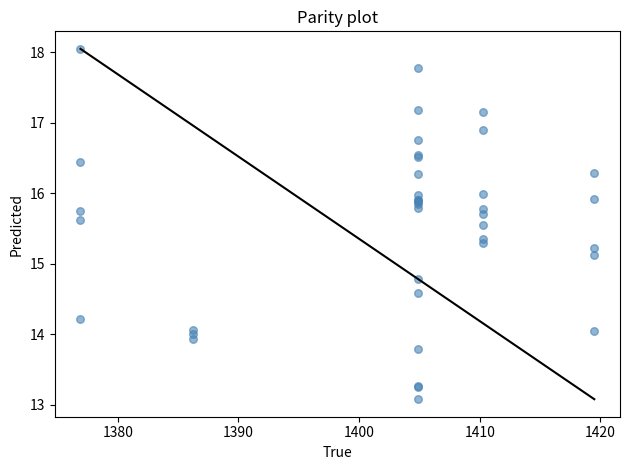

What Y value in the scatter plot is closest to 15?

15.1